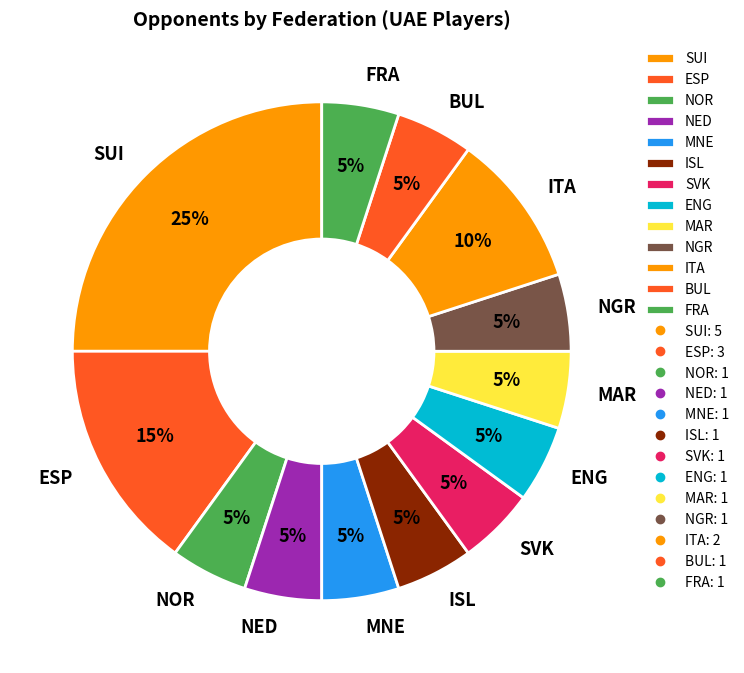

To the nearest percent, what percentage of the pie is MAR?

5%